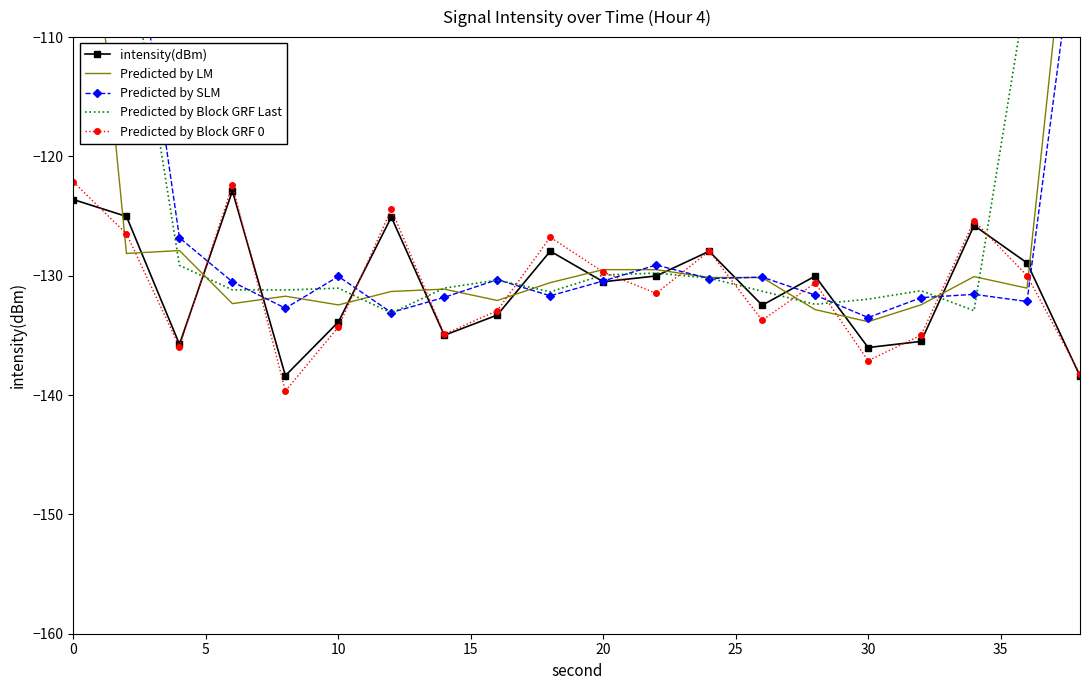

True or false: Predicted by Block GRF Last and Predicted by SLM cross at least once.

True